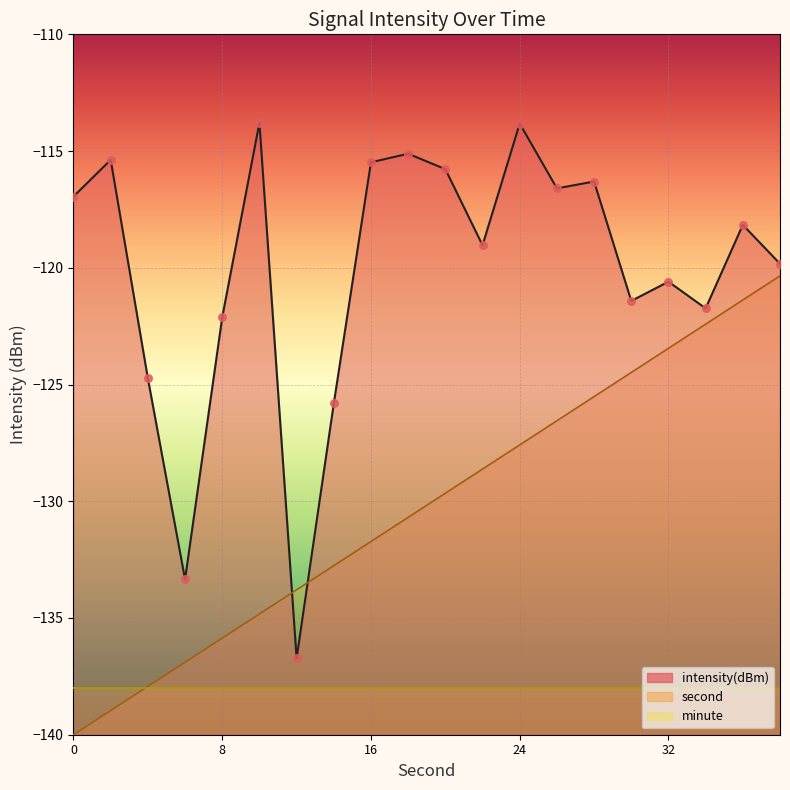

Is it true that second equals -135.9 at 8?

True